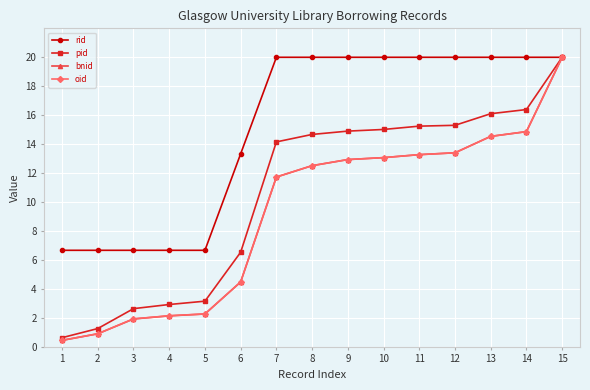

The rid series shows 18.9 at 6. True or false?

False